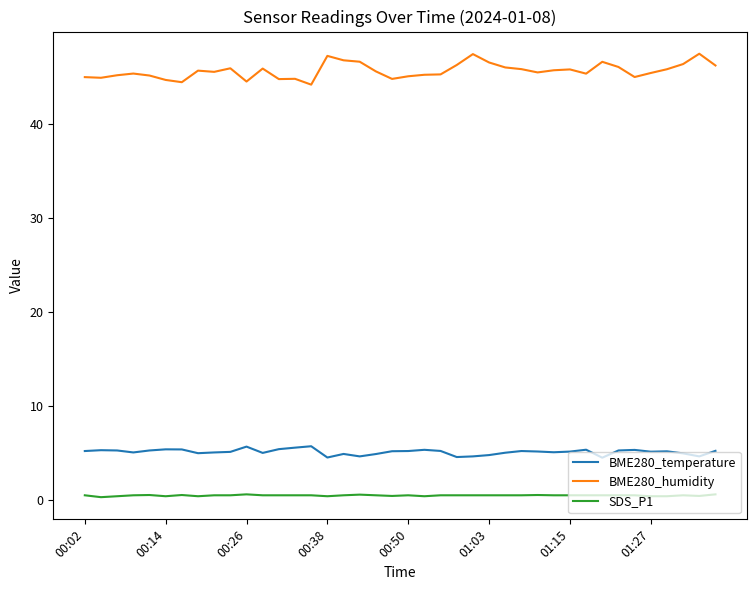

Which series has the widest spread of values?

BME280_humidity